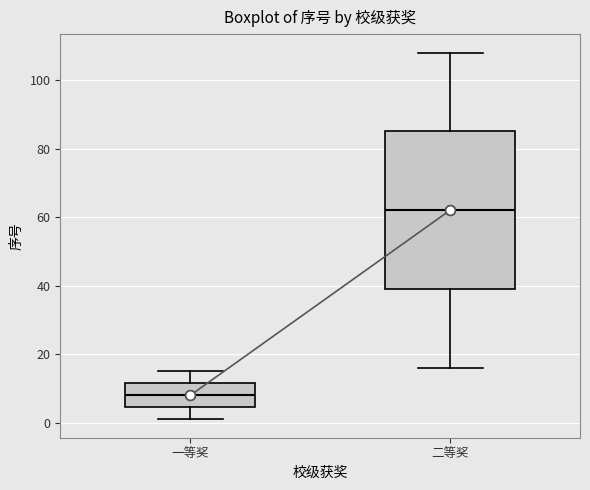

Reading left to right, read every box against the y-axis: the position of its median line, the range the box covers, and the ends of its whiskers. The values are not printed on the chart, so give them approximately, as read against the axis.

一等奖: median 8, box 4 to 12, whiskers 2 to 16
二等奖: median 62, box 40 to 86, whiskers 16 to 108